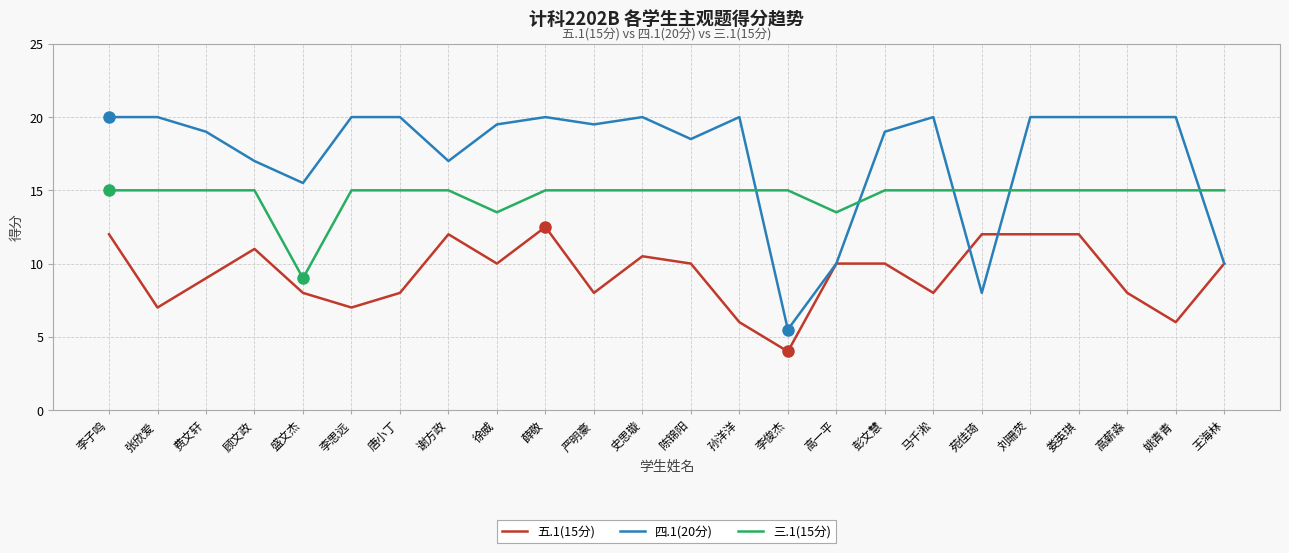

Is it true that 四.1(20分) equals 20.0 at 唐小丁?

True